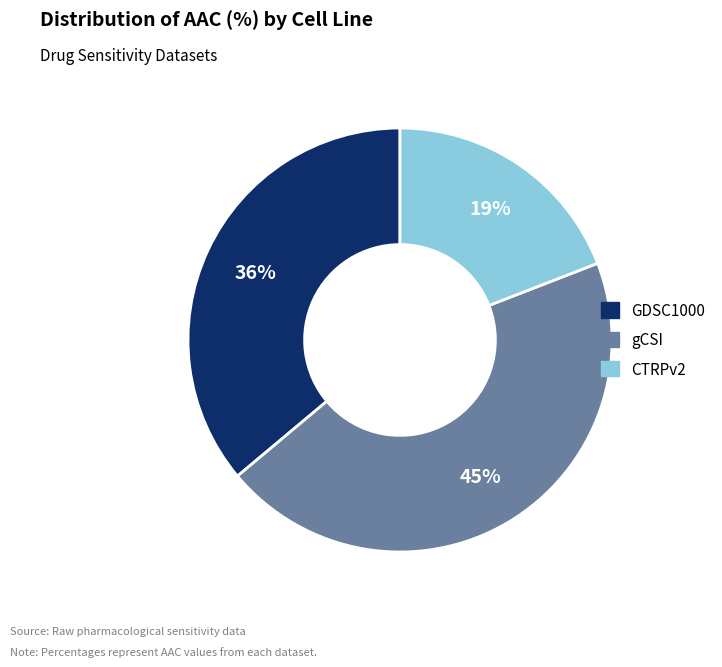

Which slice is the smallest?

CTRPv2